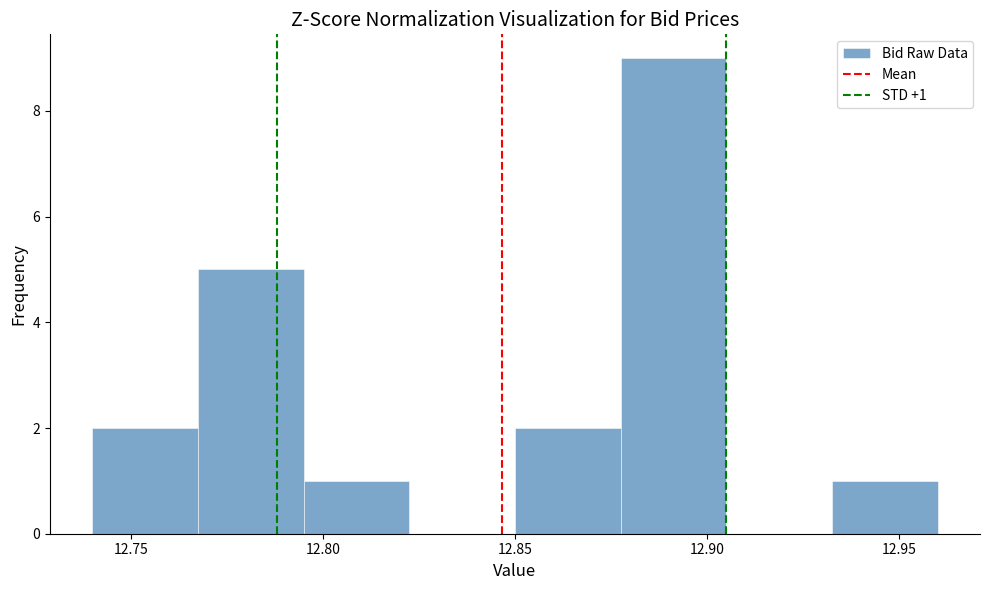

Which range on the x-axis has the tallest bar?

12.880 to 12.905